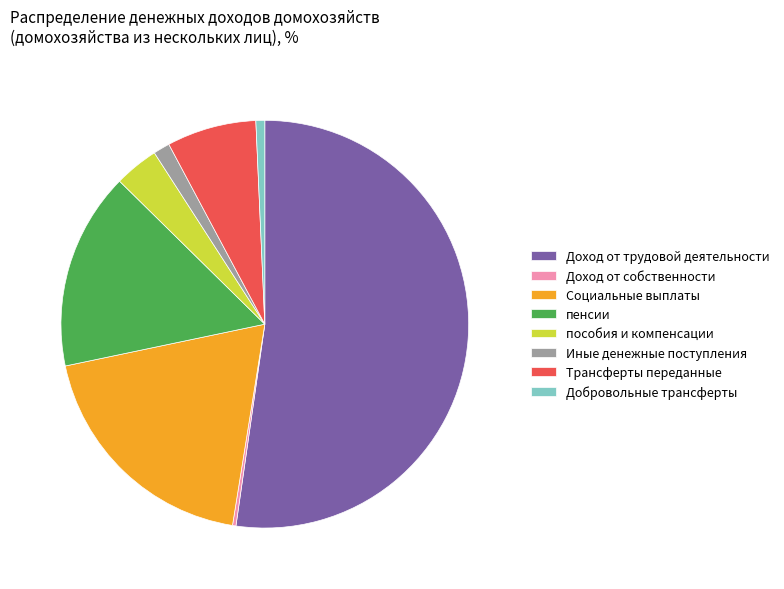

What is the majority slice?

Доход от трудовой деятельности